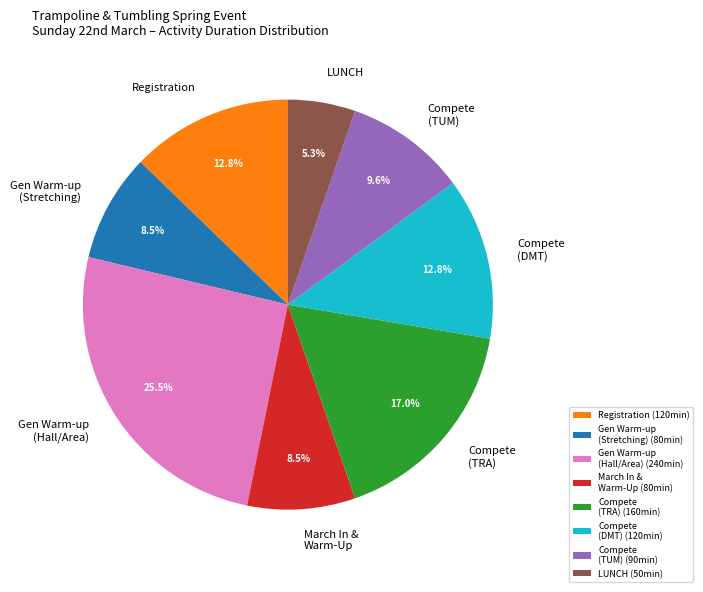

To the nearest percent, what is the average slice percentage?

12%